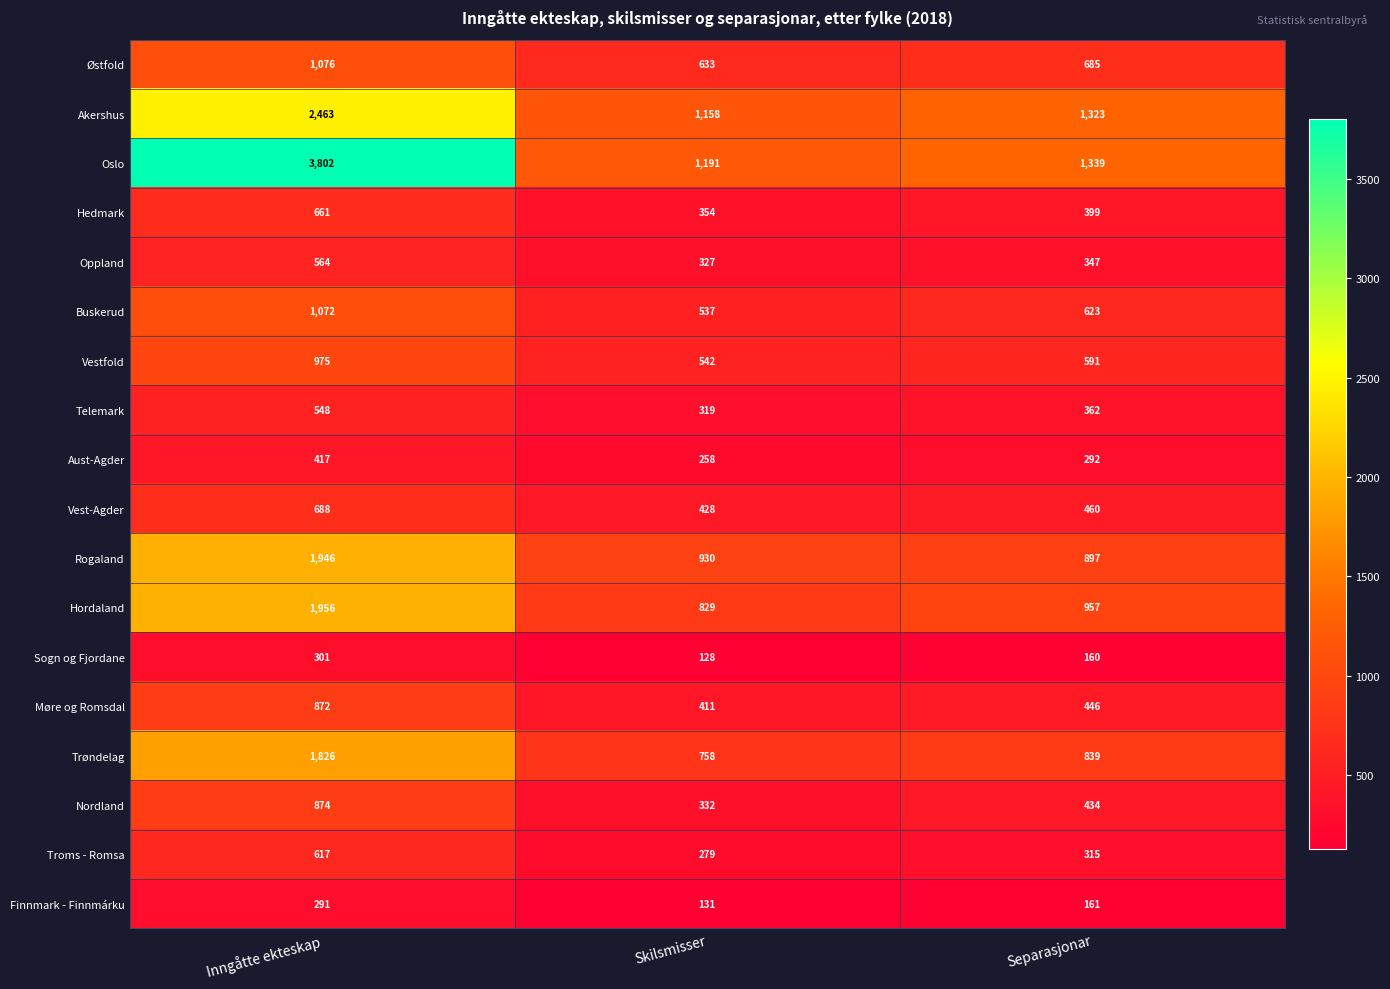

Which series has the widest spread of values?

Oslo